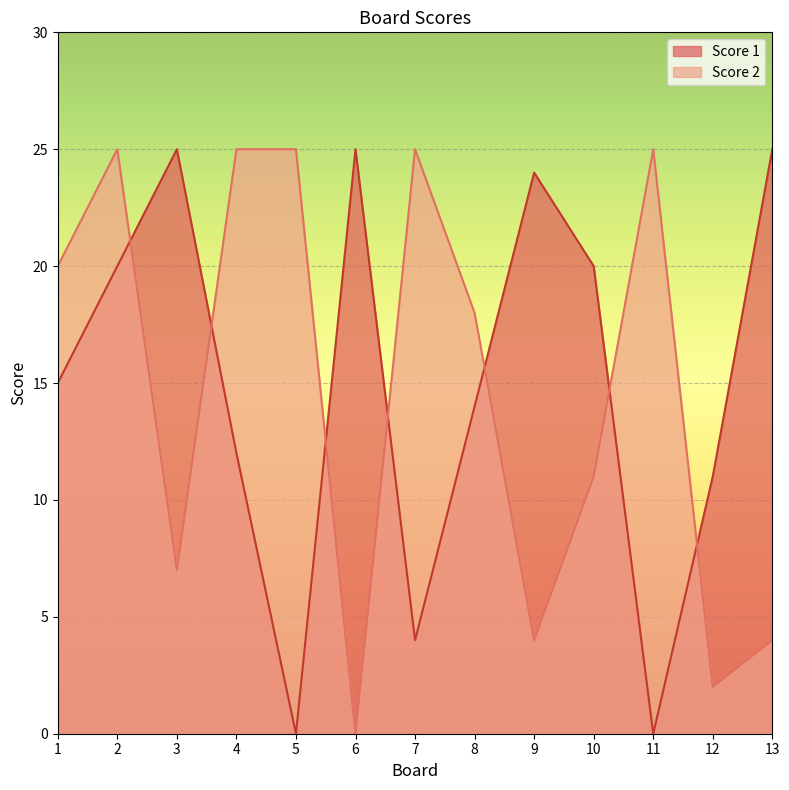

How many values in Score 1 are above zero?

11